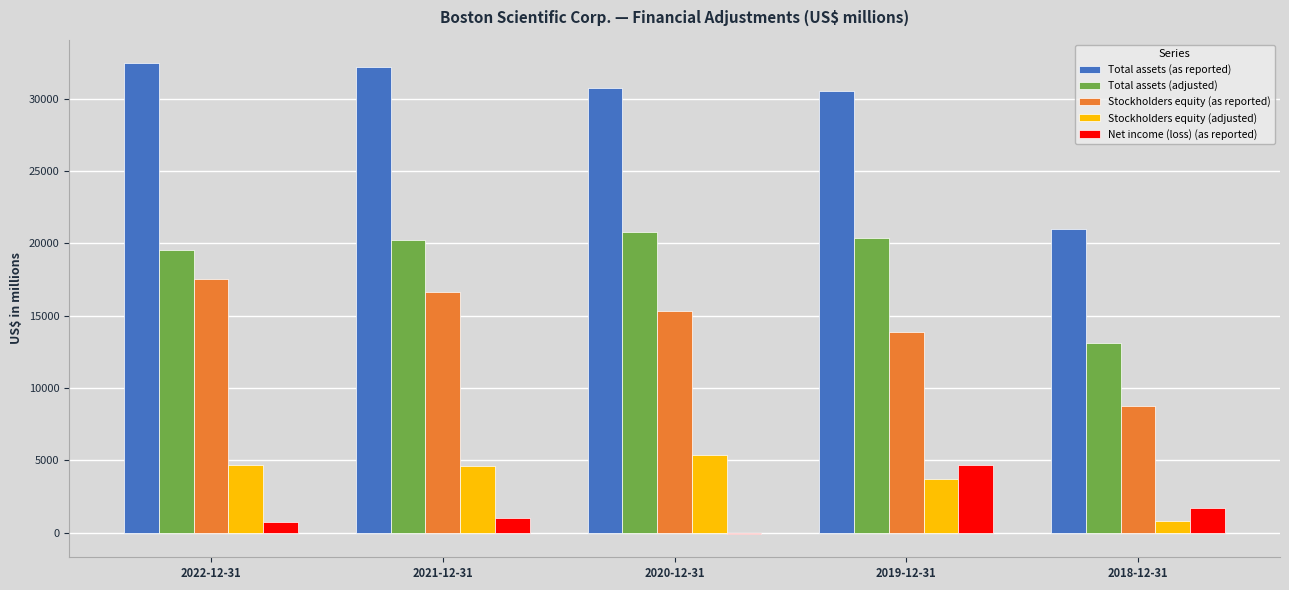

Between 2020-12-31 and 2018-12-31, which series saw the biggest shift?

Total assets (as reported)